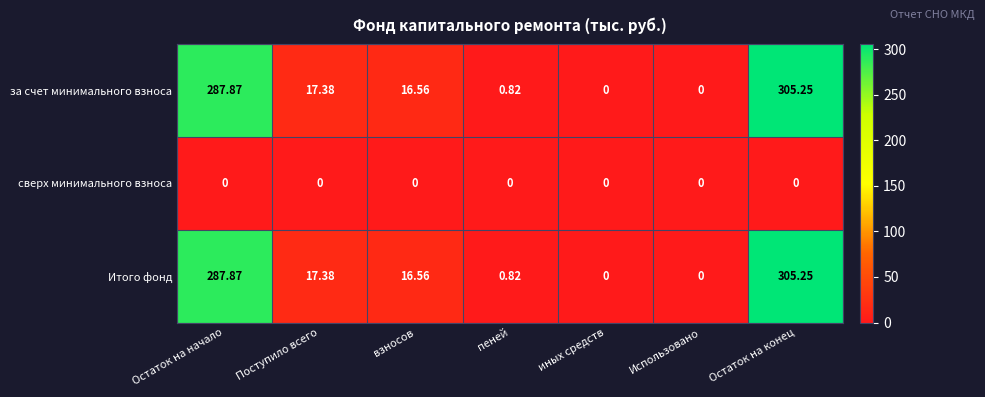

Is the value of Итого фонд at Поступило всего greater than the value of сверх минимального взноса at пеней?

Yes